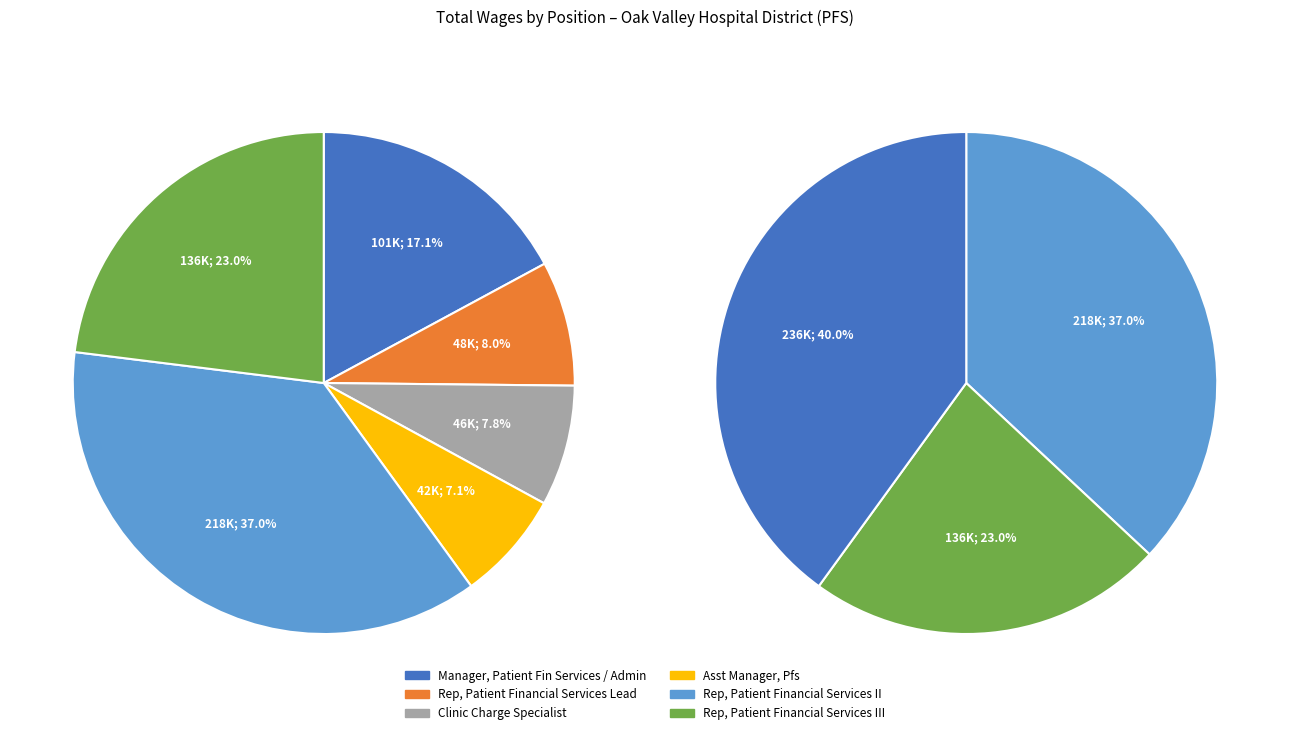

True or false: Rep, Patient Financial Services Lead accounts for 8% of the total.

True